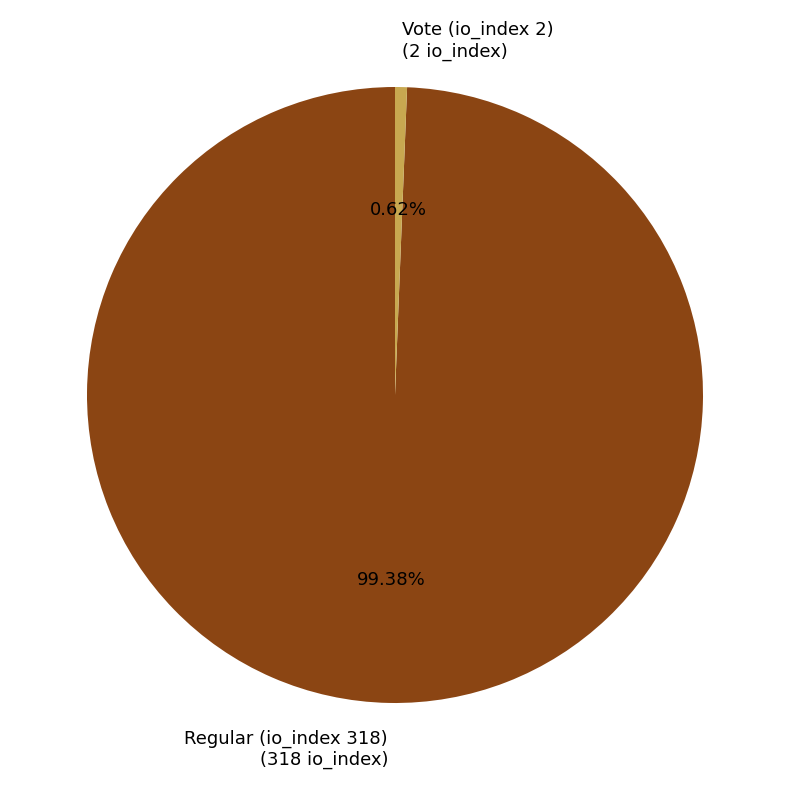

What is the majority slice?

Regular (io_index 318)